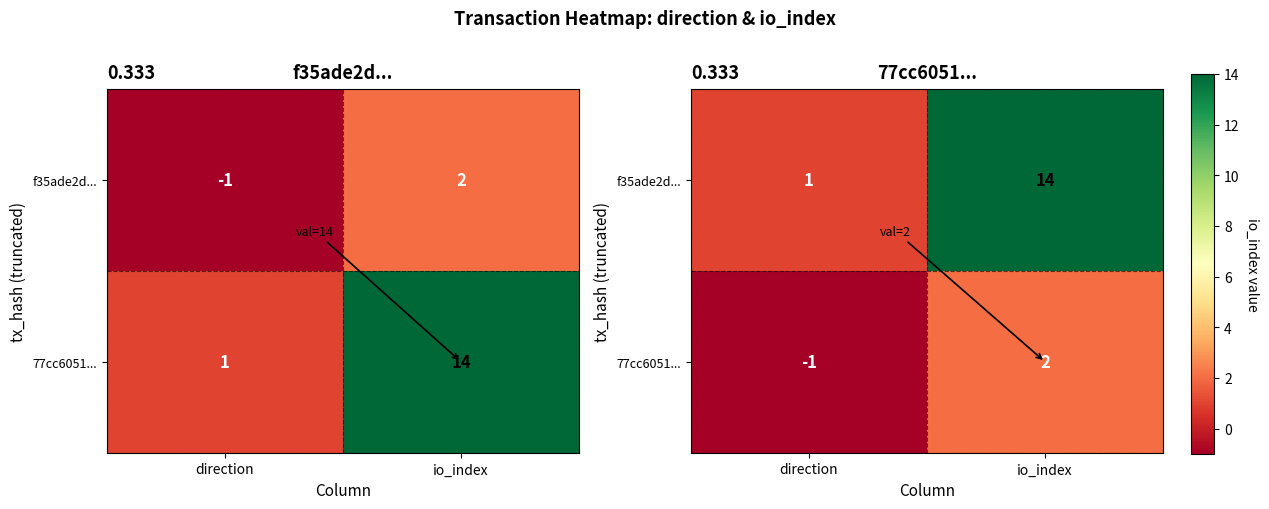

Is it true that f35ade2d... equals 1 at direction?

True